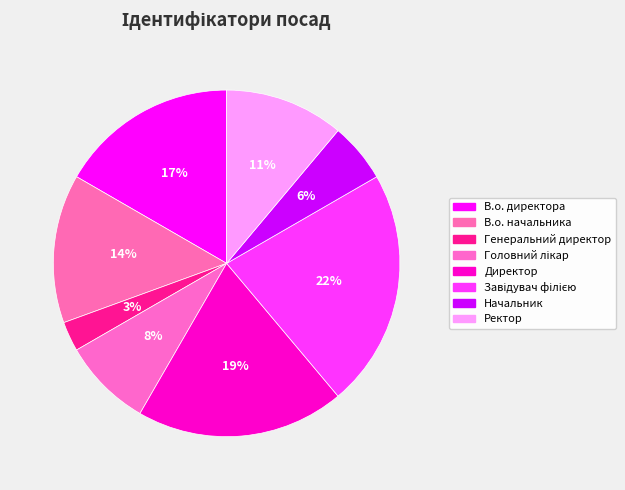

To the nearest percent, what is the difference between the В.о. директора and Начальник slice percentages?

11%